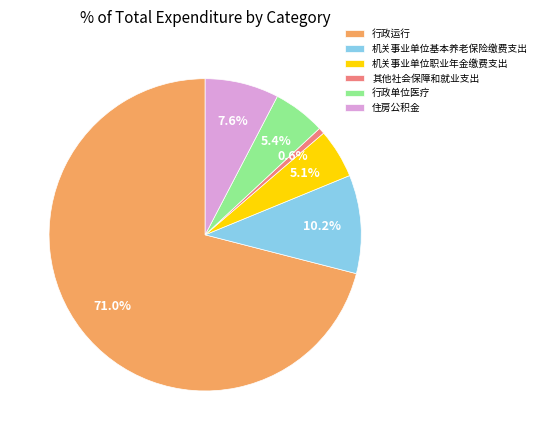

To the nearest percent, what is the average slice percentage?

17%